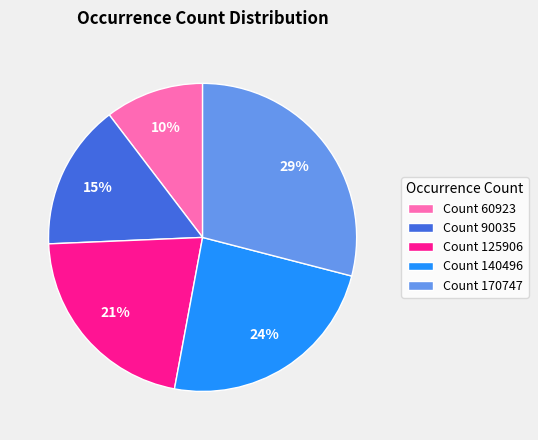

Combined, do Count 60923 and Count 140496 account for over 50%?

No